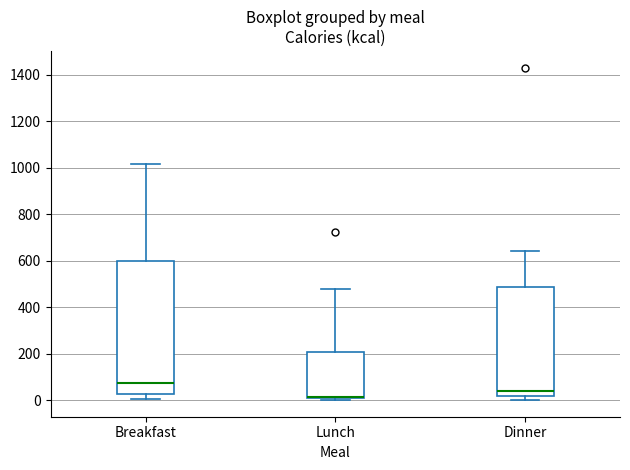

Where is the upper edge of the box for Dinner on the y-axis? The values are not printed on the chart, so give them approximately, as read against the axis.

480